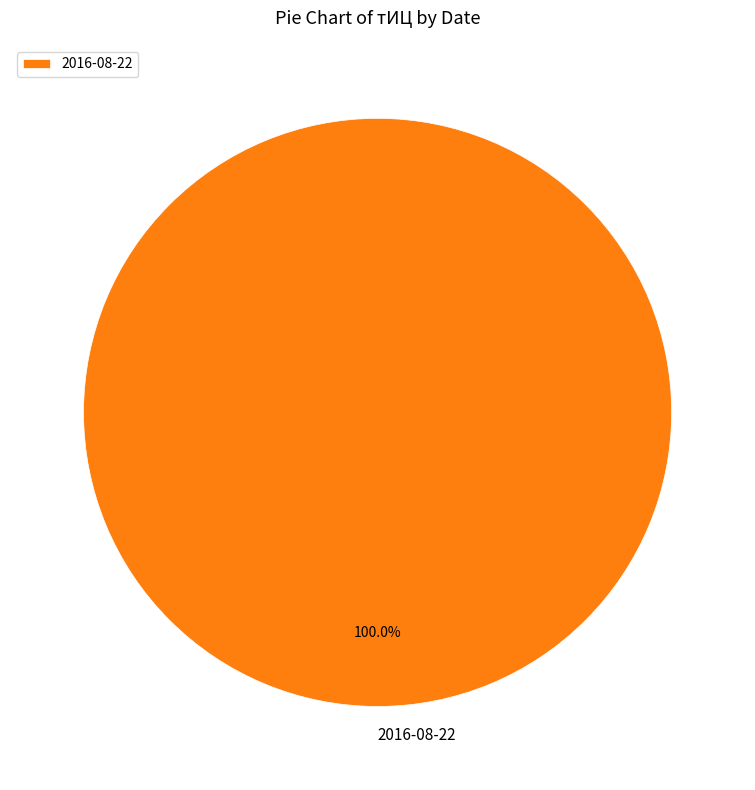

Rank the categories by value from highest to lowest.

2016-08-22